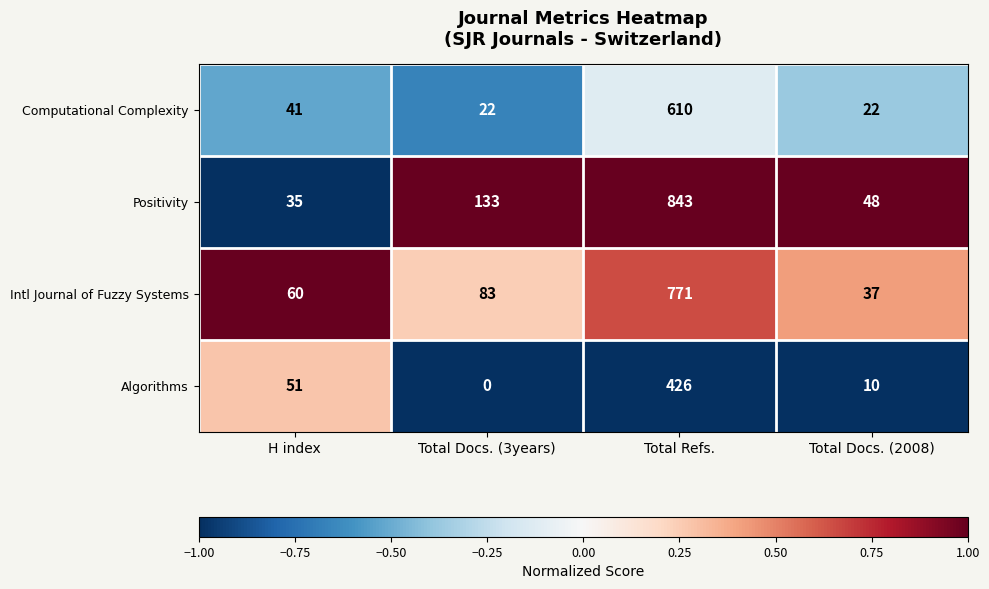

Reading right to left, what are all the values shown in this chart?

Computational Complexity: 22	610	22	41
Positivity: 48	843	133	35
Intl Journal of Fuzzy Systems: 37	771	83	60
Algorithms: 10	426	0	51